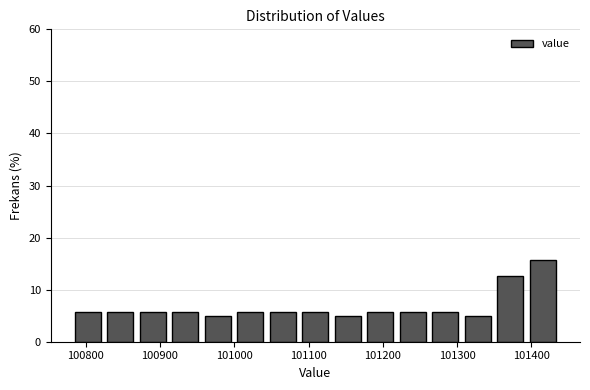

What is the height of the bar covering 101220 to 101260 on the x-axis? Neither the bar edges nor the heights are printed on the chart, so give them approximately, as read against the axes.

6